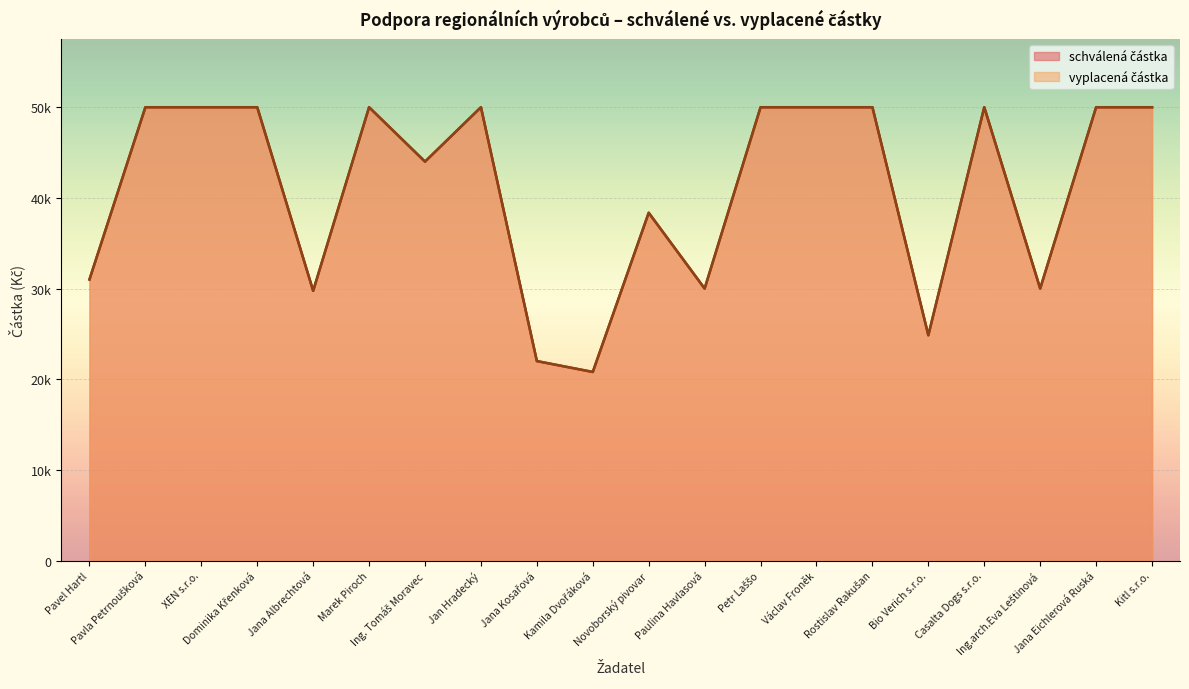

What is the label of the 4th point from the left?

Dominika Křenková